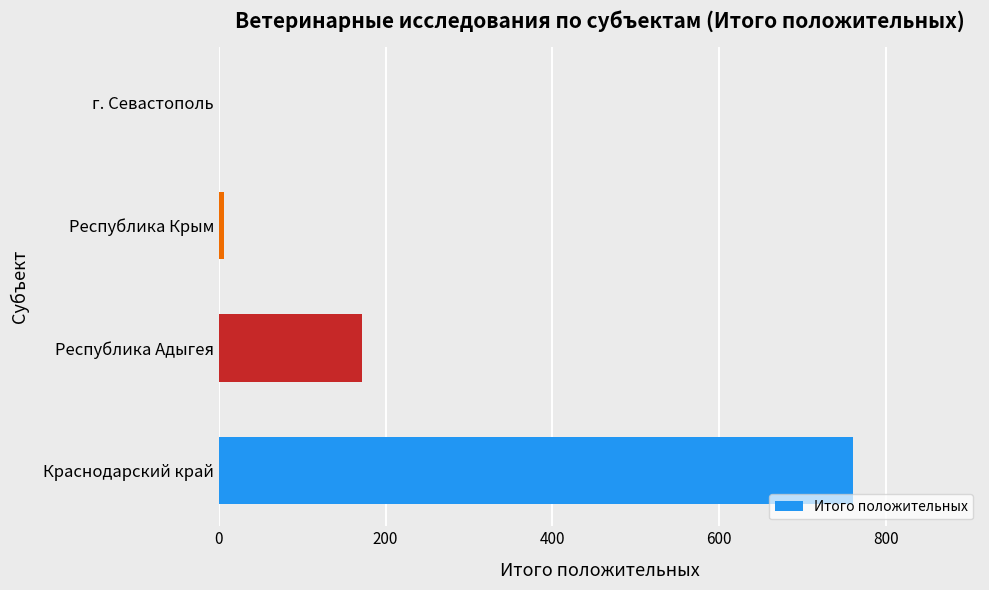

Count the number of categories in the chart.

4